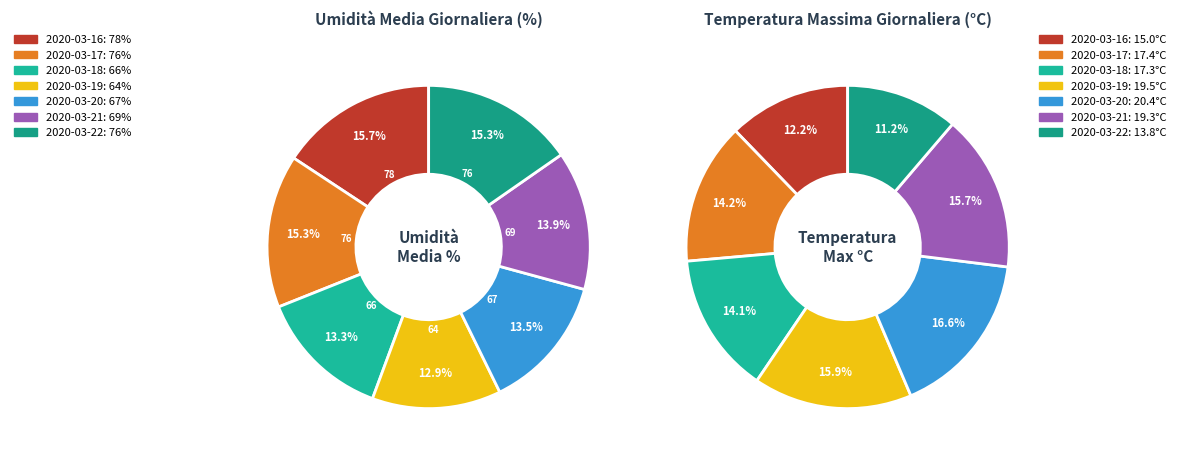

What is the change in value from 2020-03-21 to 2020-03-22?

+7